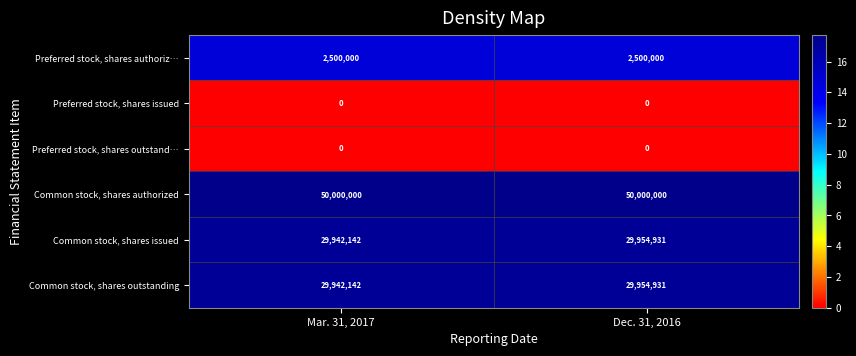

What value does the Preferred stock, shares authoriz… series have at Mar. 31, 2017?

2500000